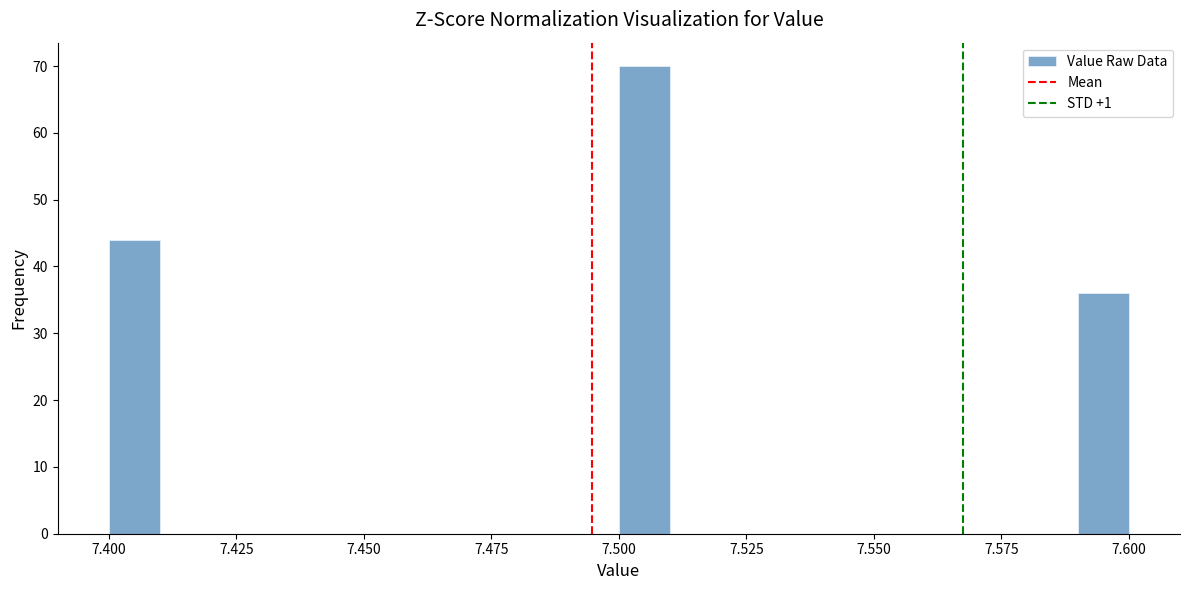

Around what value on the x-axis is the tallest bar? Give the approximate position of its centre, as read against the axis.

7.505